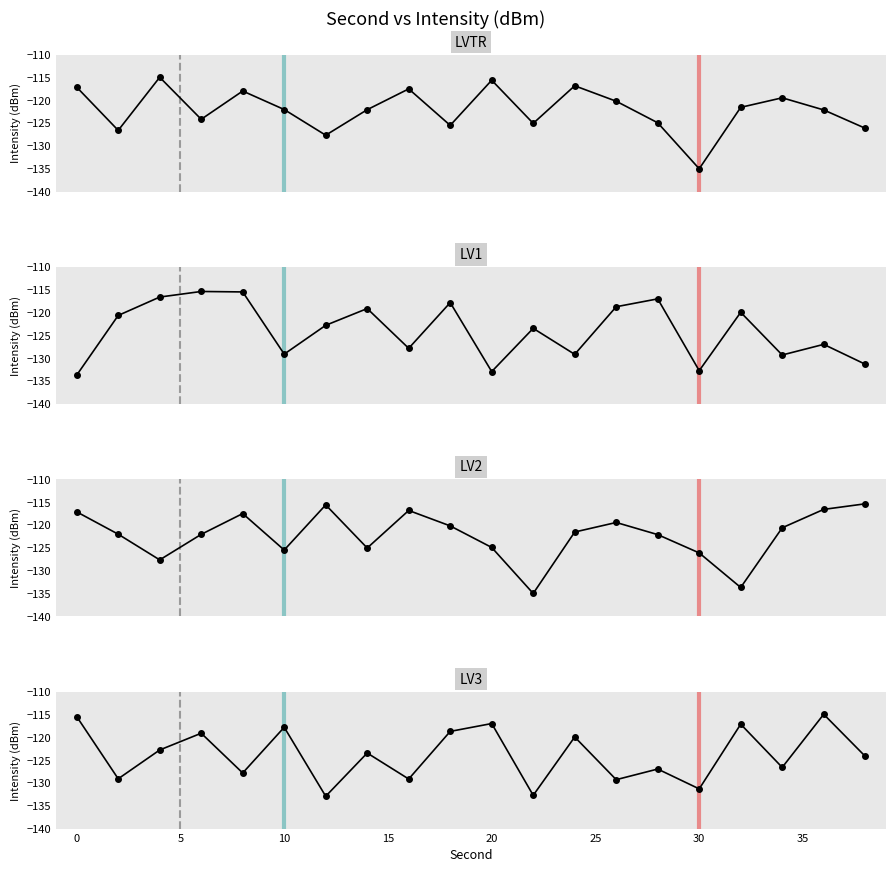

How many values in the LV1 series are below -122?

11